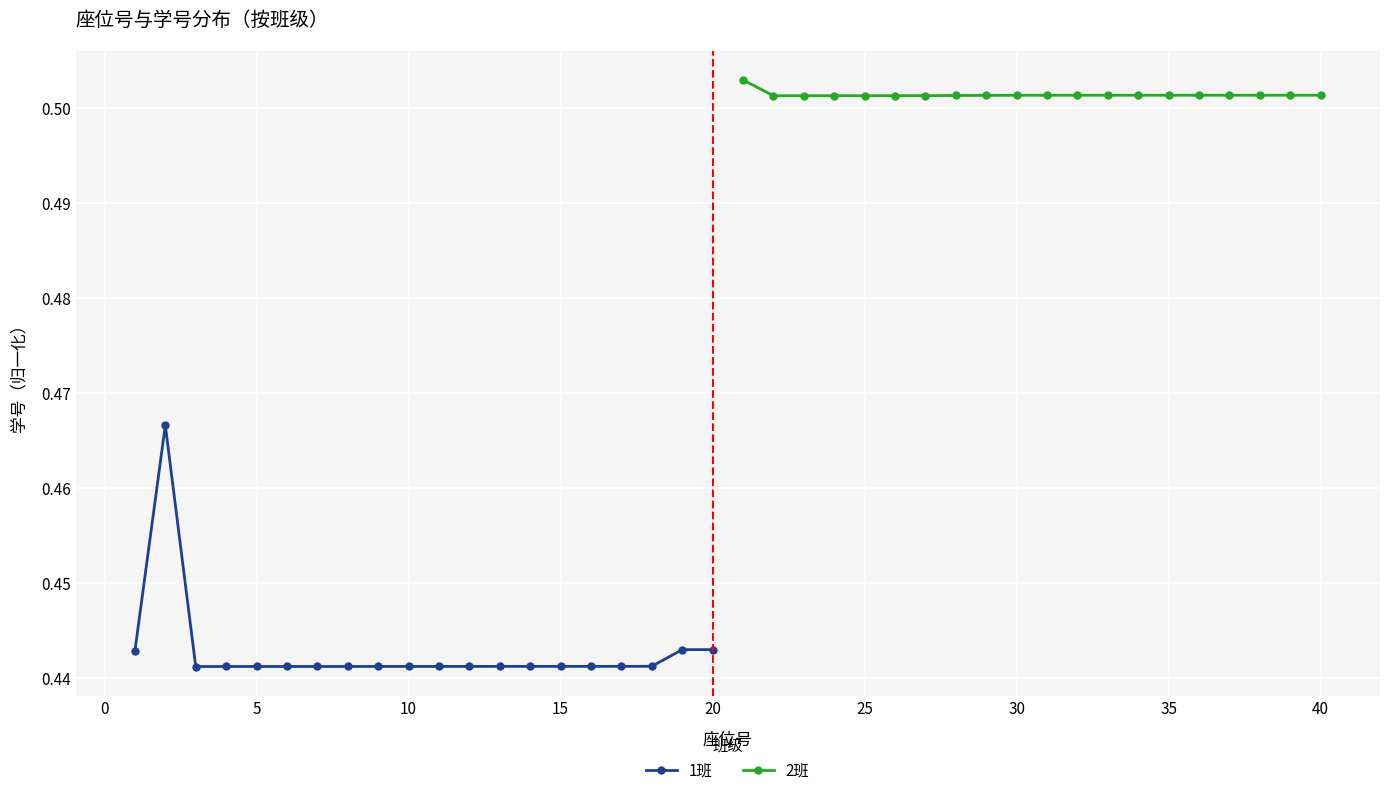

Is it true that 1班 equals 0.2 at 5?

False